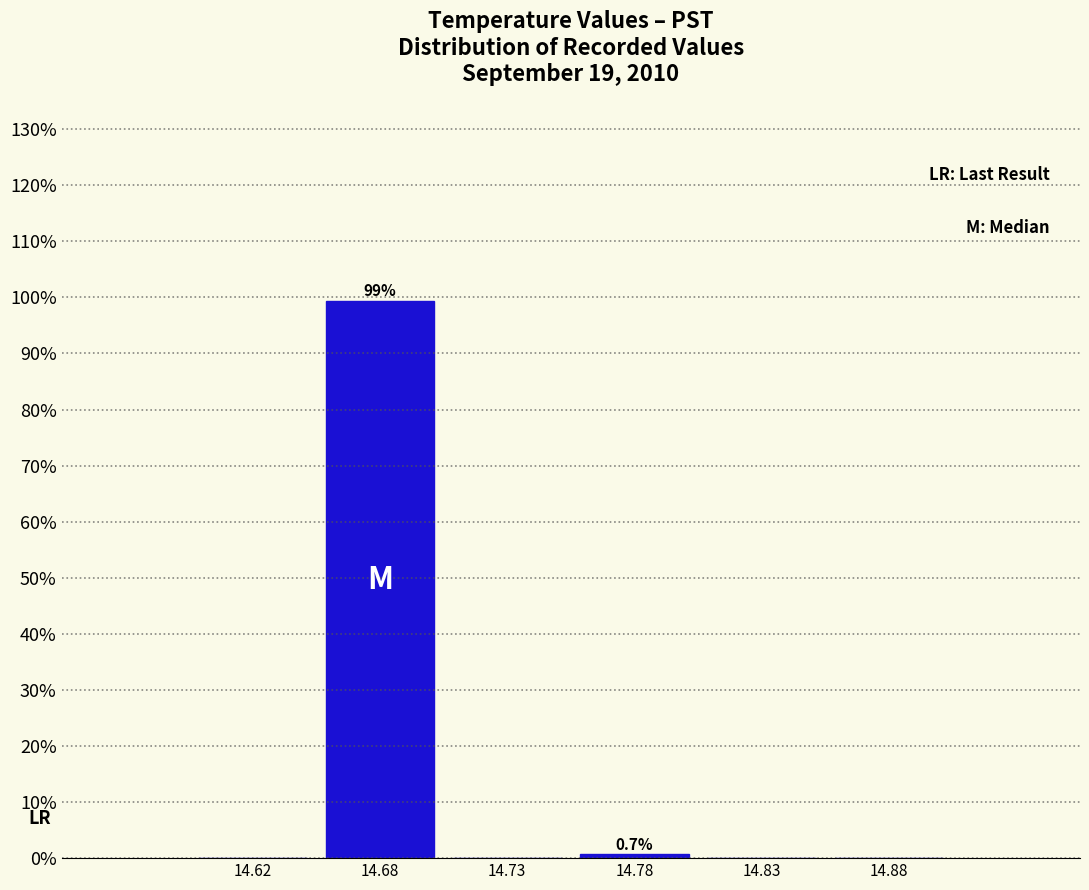

Reading left to right, what are all the values shown in this chart?

14.62=0.0	14.68=99.3	14.73=0.0	14.78=0.7	14.83=0.0	14.88=0.0